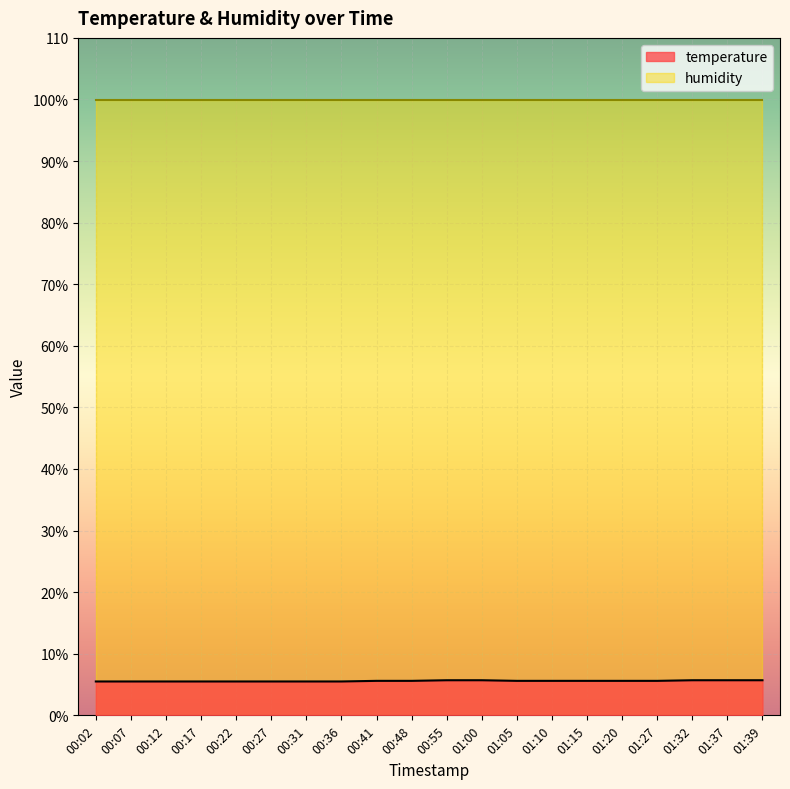

What are all the series names shown in the legend?

temperature, humidity